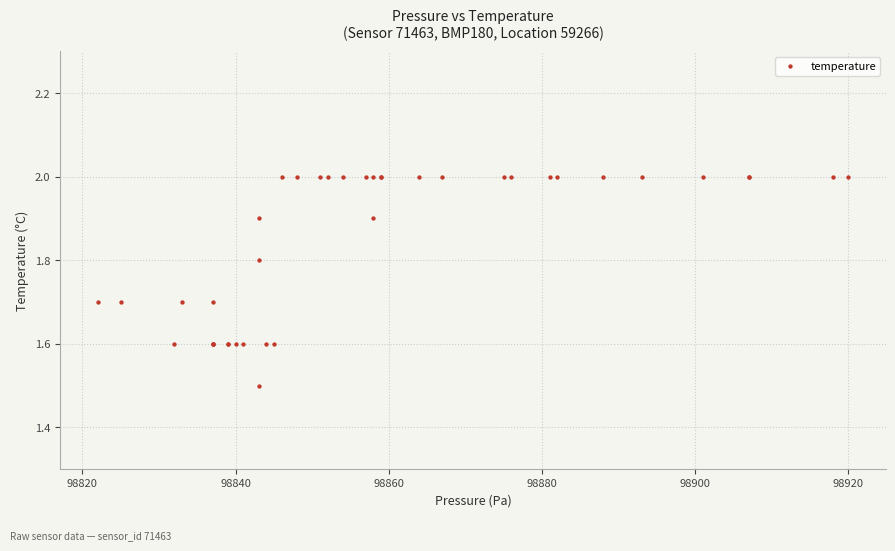

What Y value in the scatter plot is closest to 1?

1.5